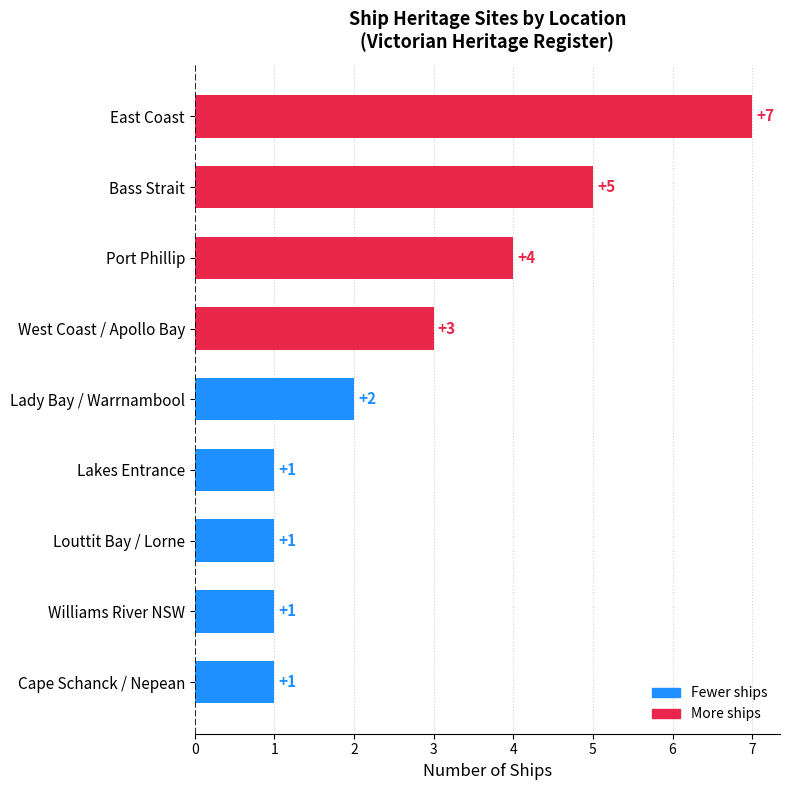

What is the average value?

3